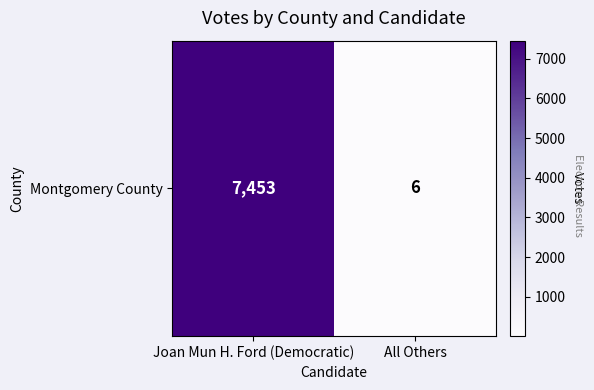

Reading right to left, what are all the values shown in this chart?

All Others=6	Joan Mun H. Ford (Democratic)=7453